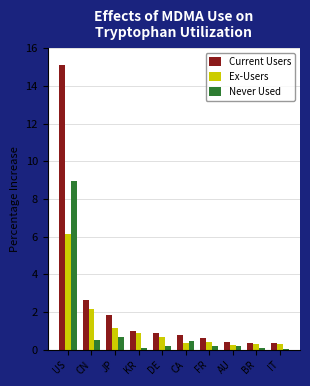

What is the label of the 6th bar from the left?

CA